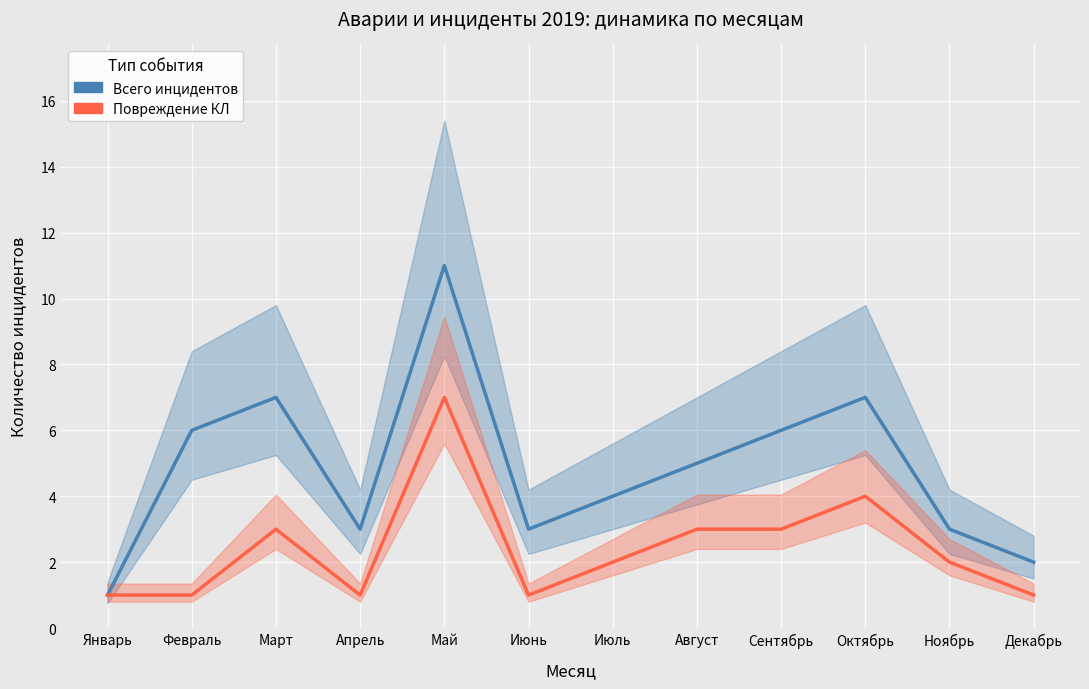

Rank the series by their maximum value, from highest to lowest.

Всего инцидентов, Повреждение КЛ